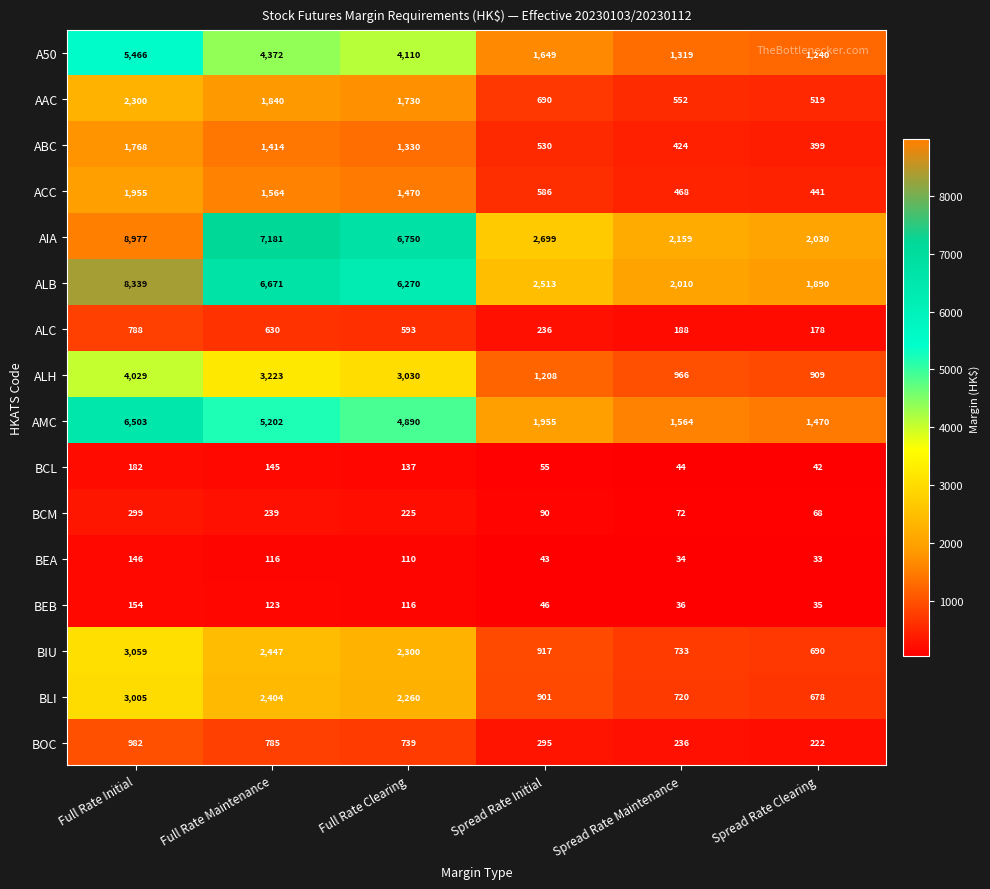

What is the total value across all series at Full Rate Maintenance?

38356